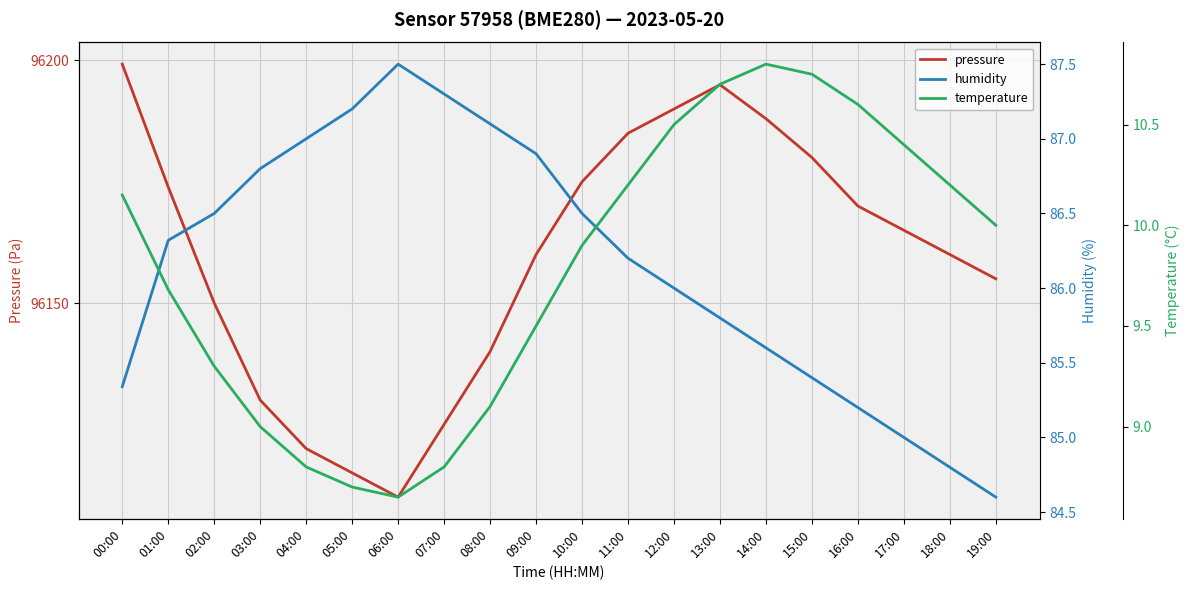

True or false: humidity and temperature intersect in this chart.

False